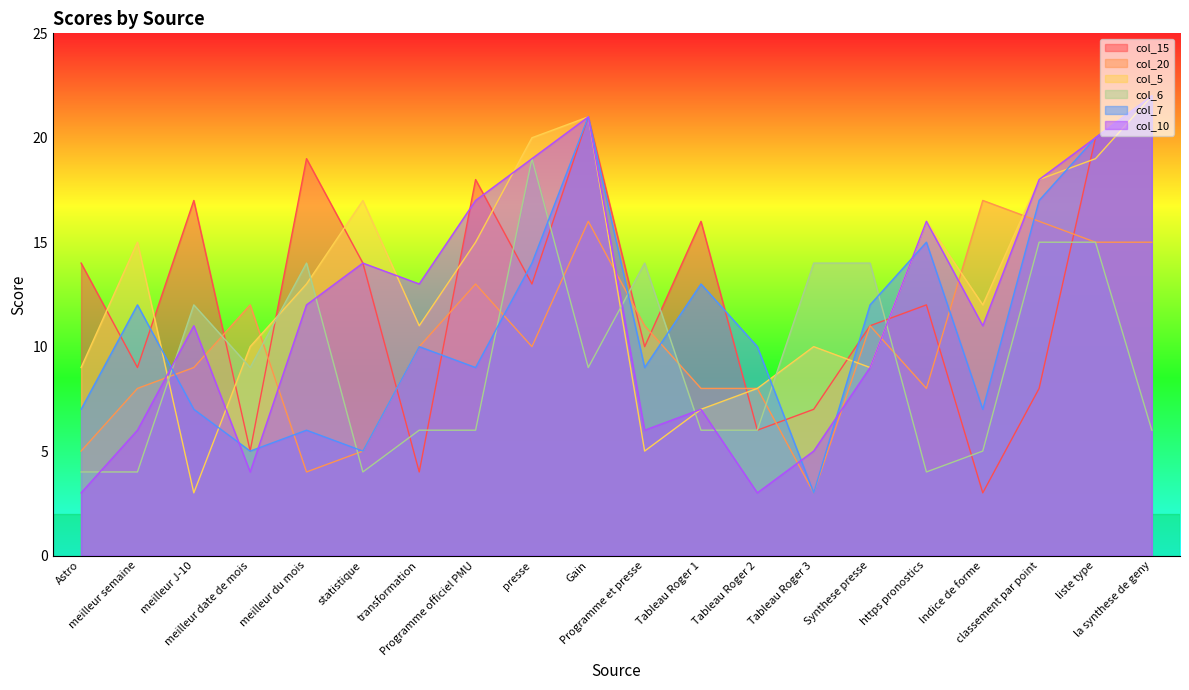

At which category does the chart reach its minimum across all series?

Indice de forme